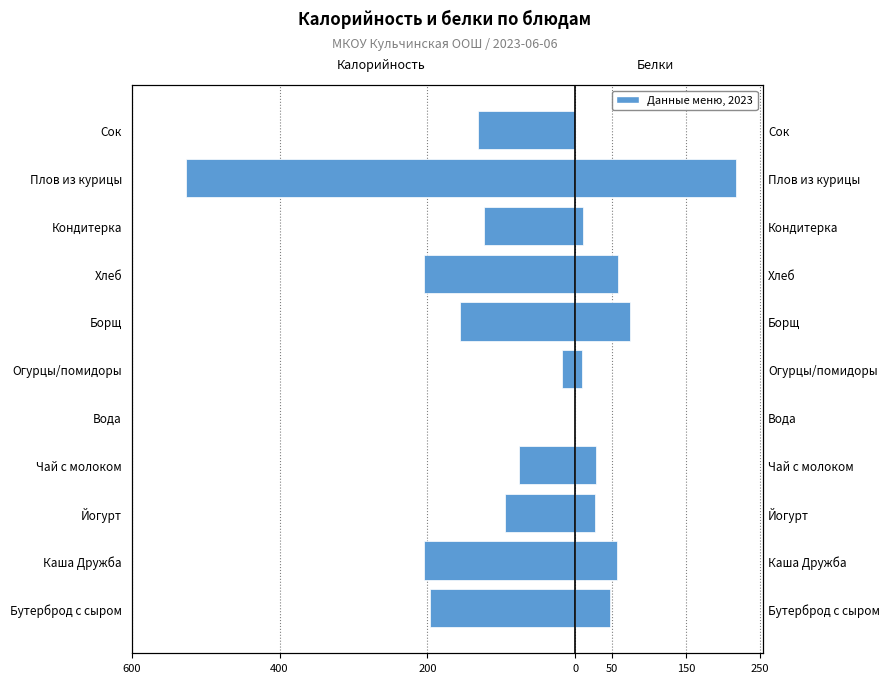

Which series changed the most between Бутерброд с сыром and Борщ?

Калорийность